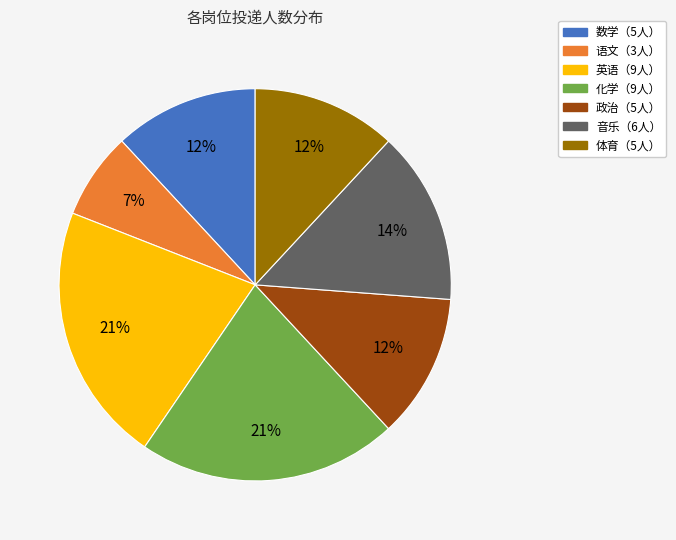

Does any single category account for the majority?

No